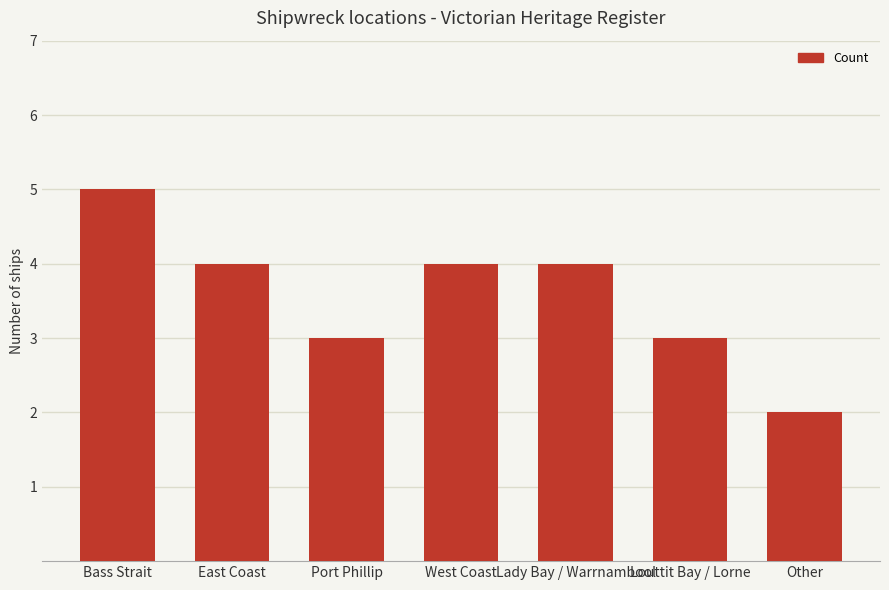

Does the chart contain any negative values?

No